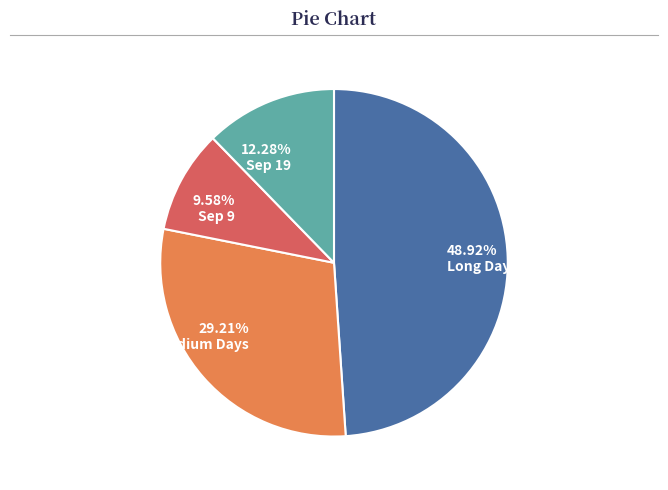

Does 12.28% Sep 19 represent more than half of the total?

No